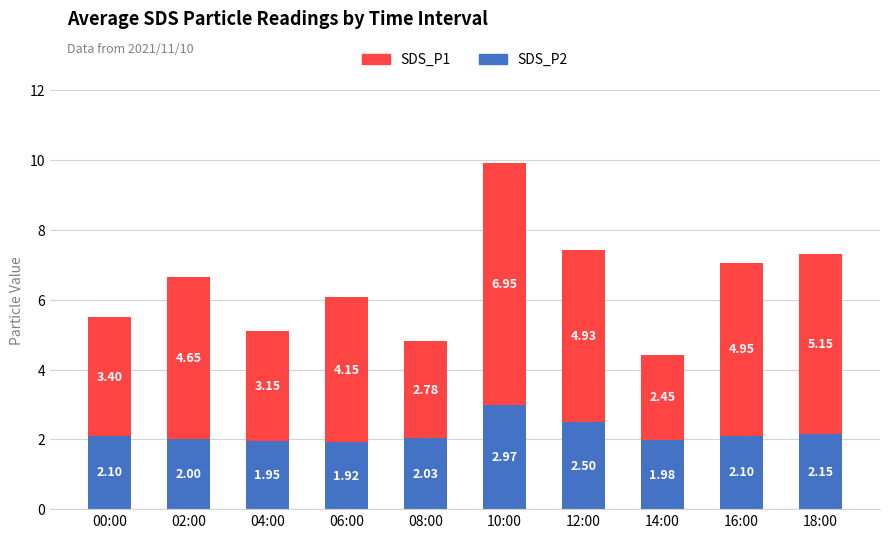

At which category is the sum across all series the highest?

10:00